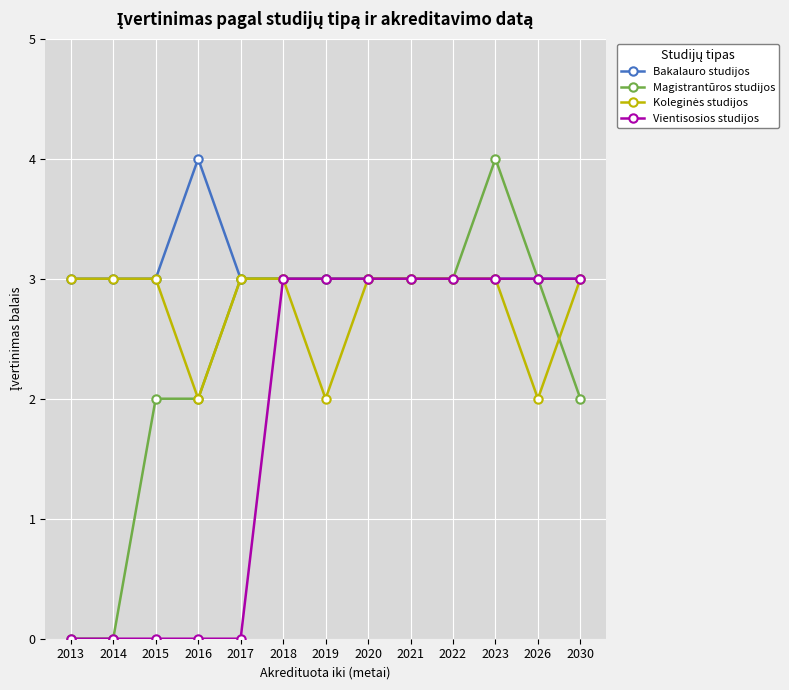

The value of Vientisosios studijos at 2026 is 5. True or false?

False